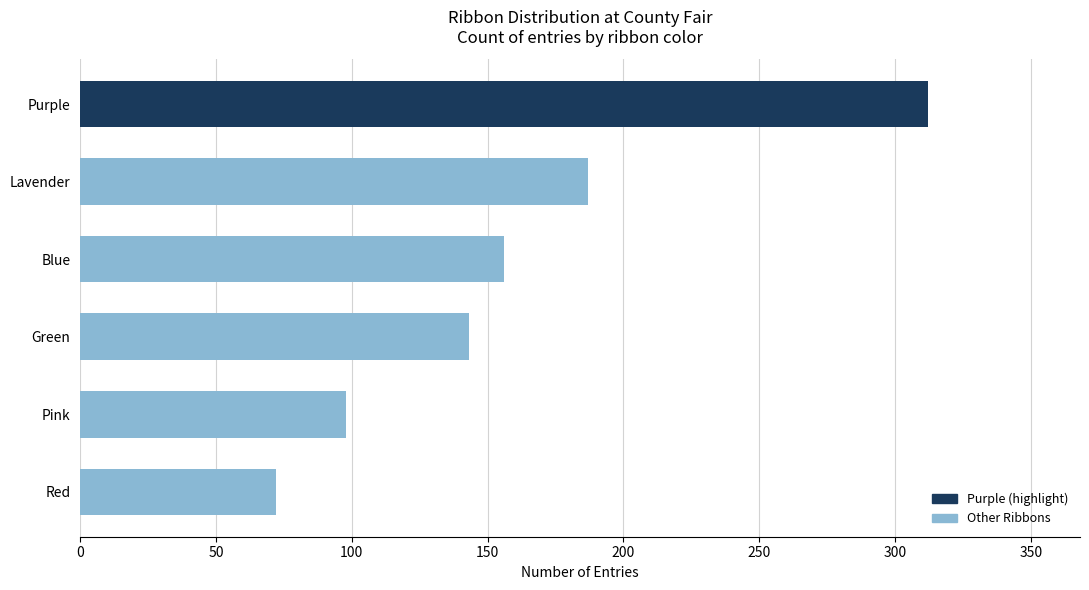

Is it true that the value at Red is 102?

False